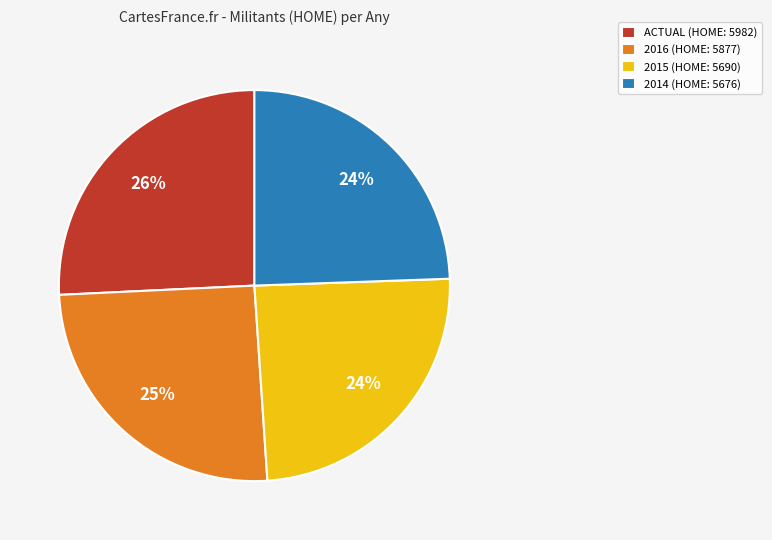

Is the sum of 2014 (HOME: 5676) and ACTUAL (HOME: 5982) greater than half?

Yes